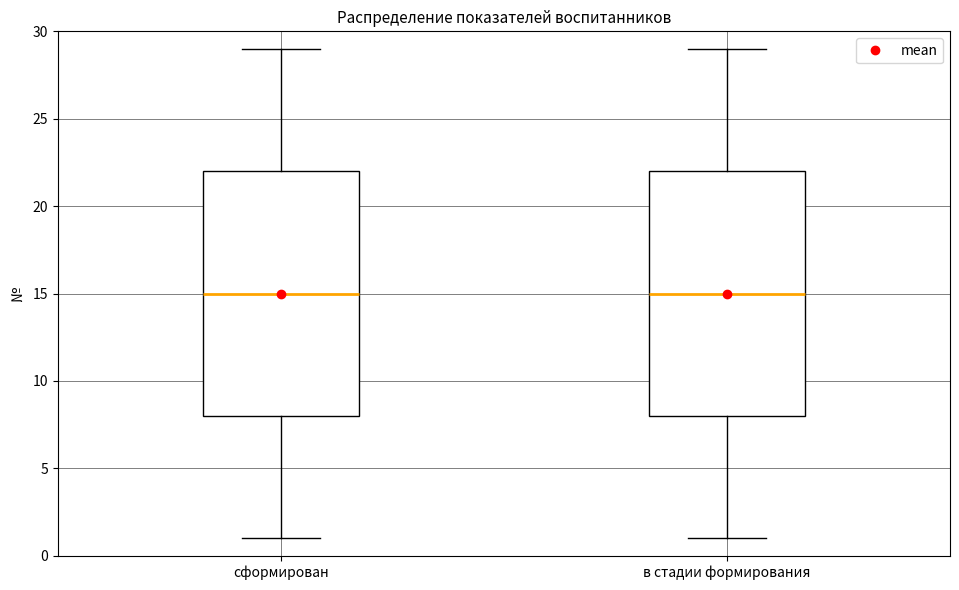

Reading left to right, read every box against the y-axis: the position of its median line, the range the box covers, and the ends of its whiskers. The values are not printed on the chart, so give them approximately, as read against the axis.

сформирован: median 15, box 8 to 22, whiskers 1 to 29
в стадии формирования: median 15, box 8 to 22, whiskers 1 to 29